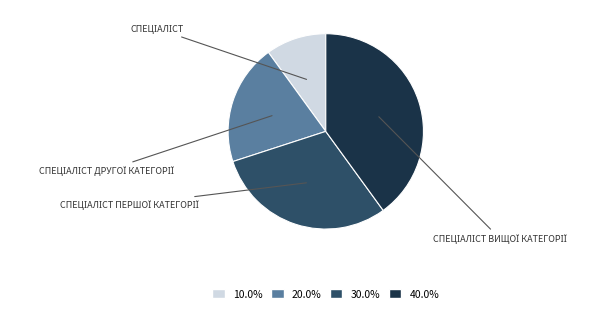

Is there any slice that represents more than half of the pie?

No